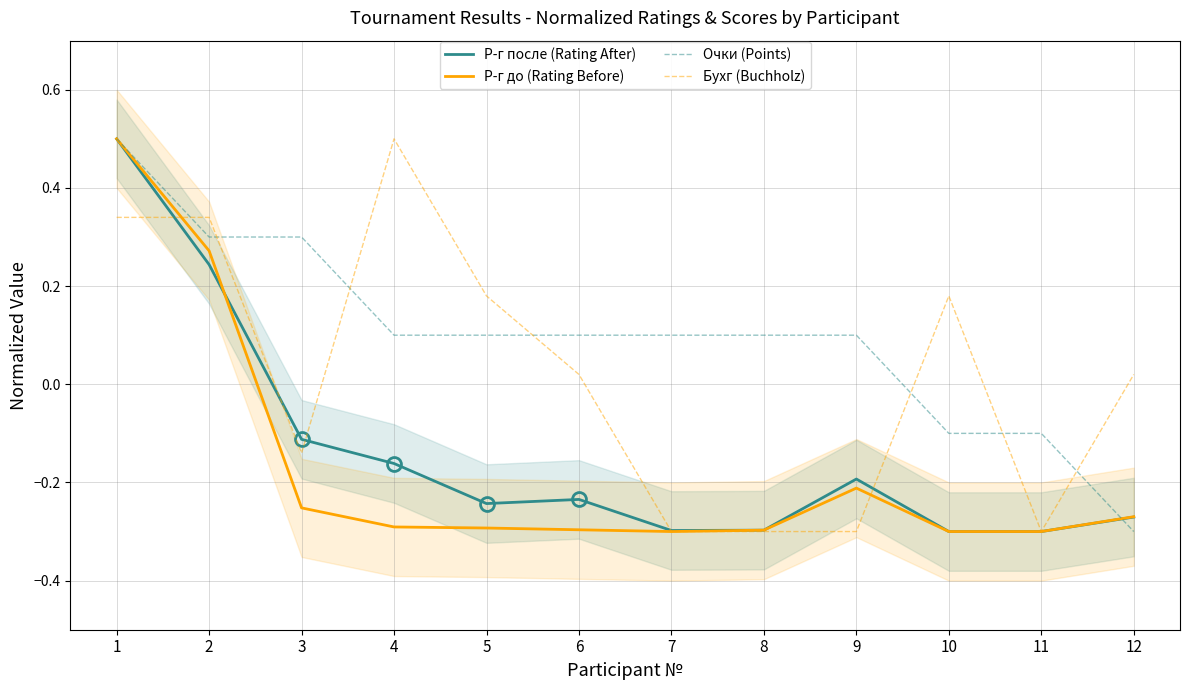

Does the chart display data point markers on the line(s)?

No